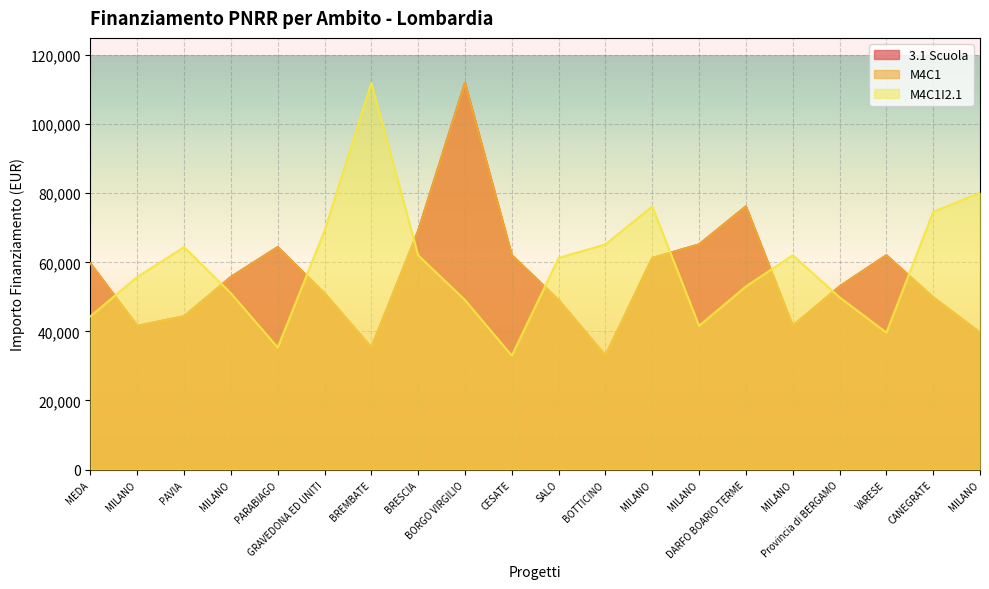

What is the smallest value displayed?

32995.5